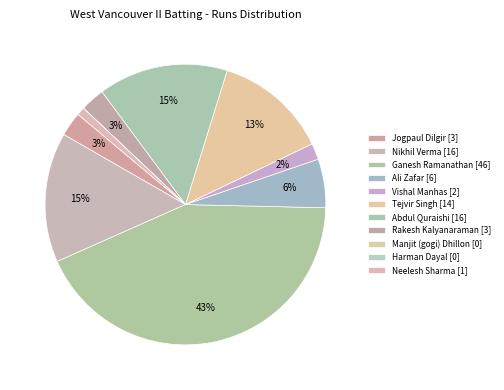

Does any single category account for the majority?

No